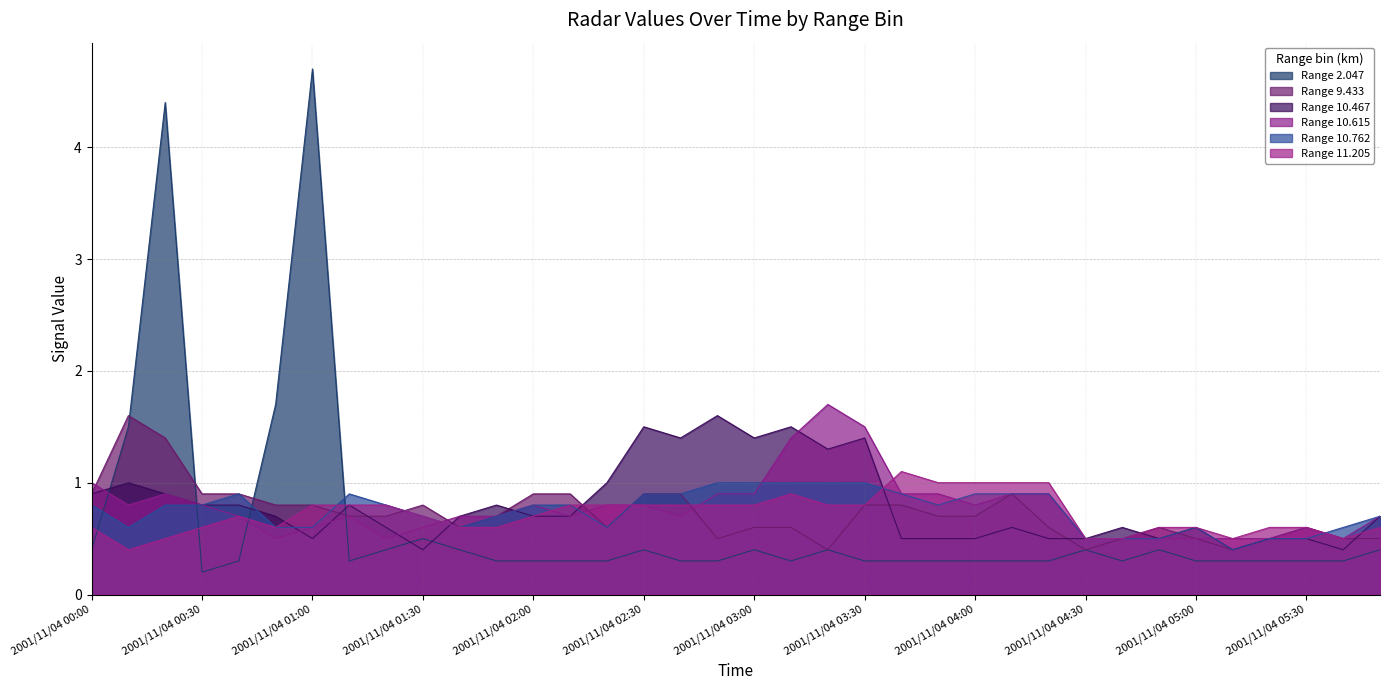

Which label corresponds to the smallest value in the chart?

2001/11/04 00:30